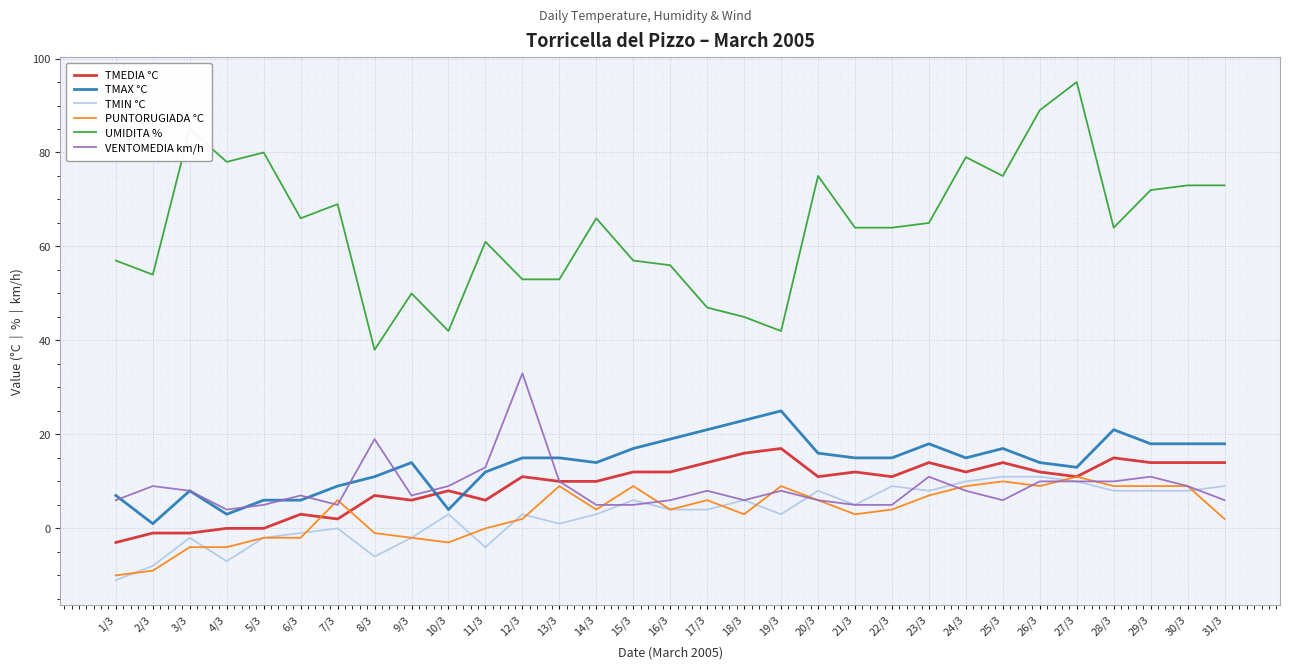

What is the total value across all series at 19/3?

104